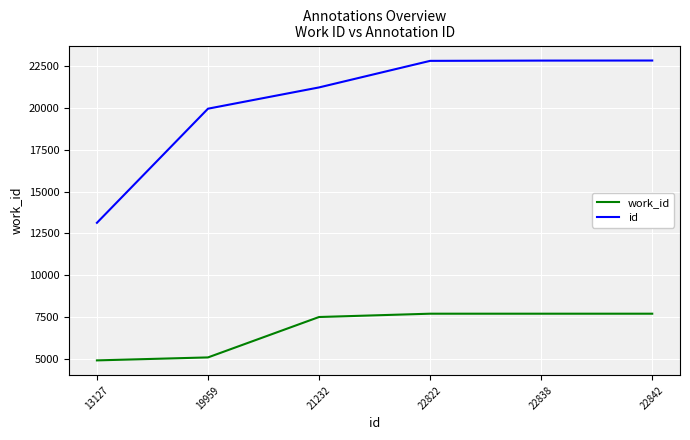

At which label is id closest to 17984?

19959